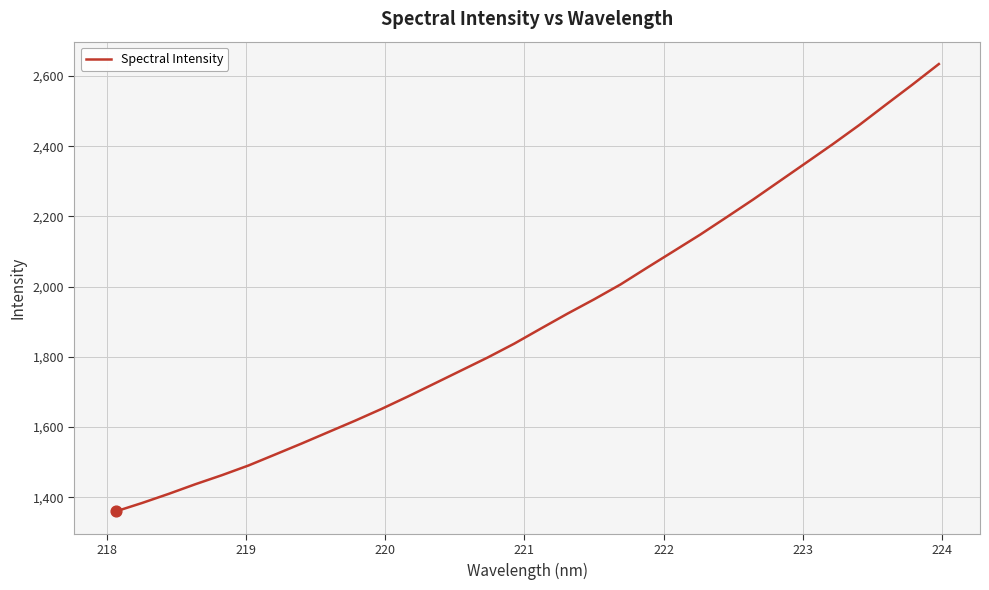

What is the smallest value displayed?

1359.6